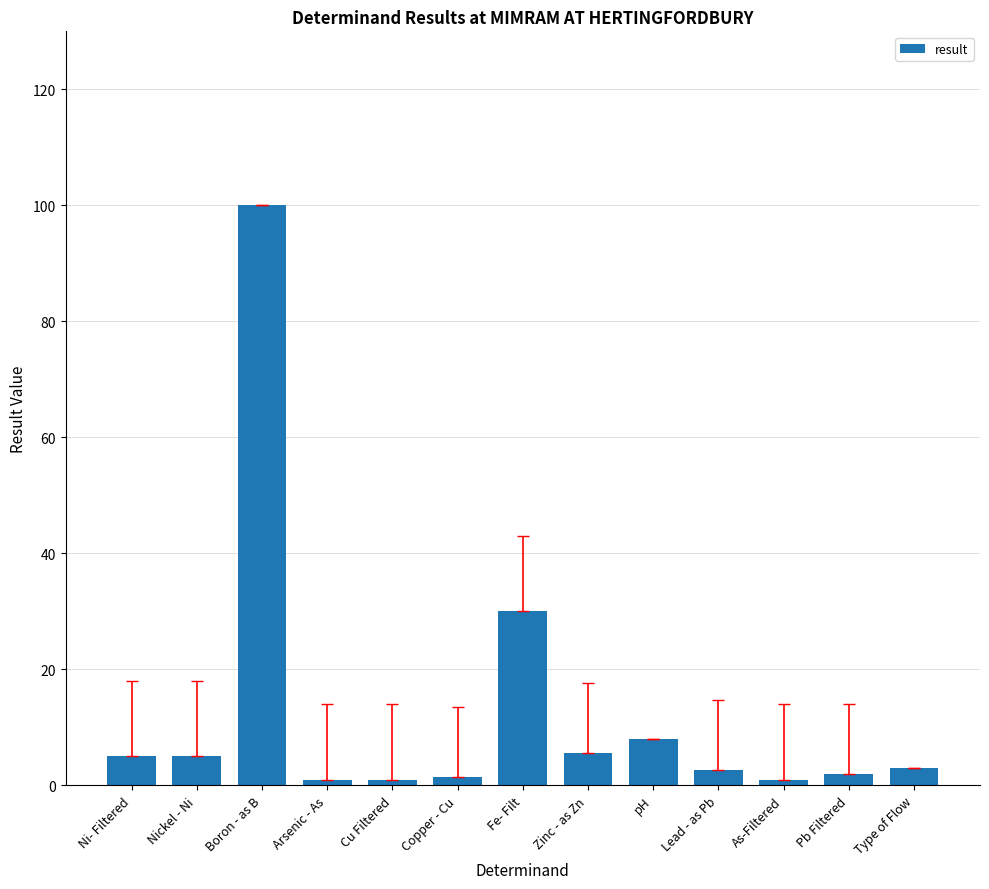

What is the label of the 3rd bar from the right?

As-Filtered